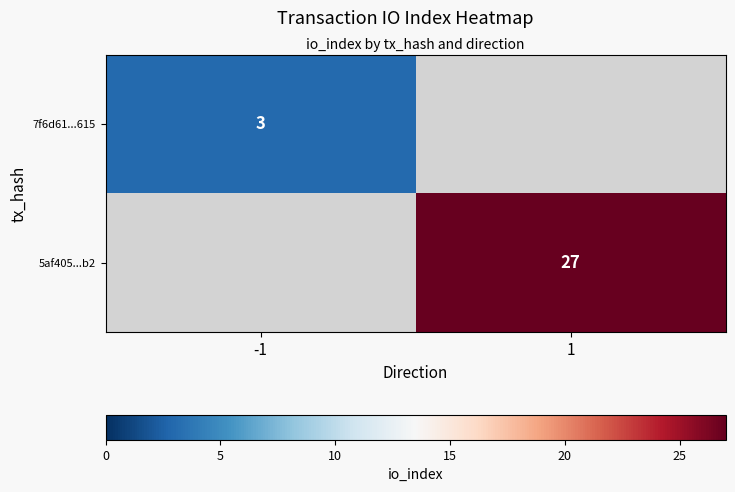

Is the value of 7f6d61...615 at -1 greater than the value of 5af405...b2 at 1?

No